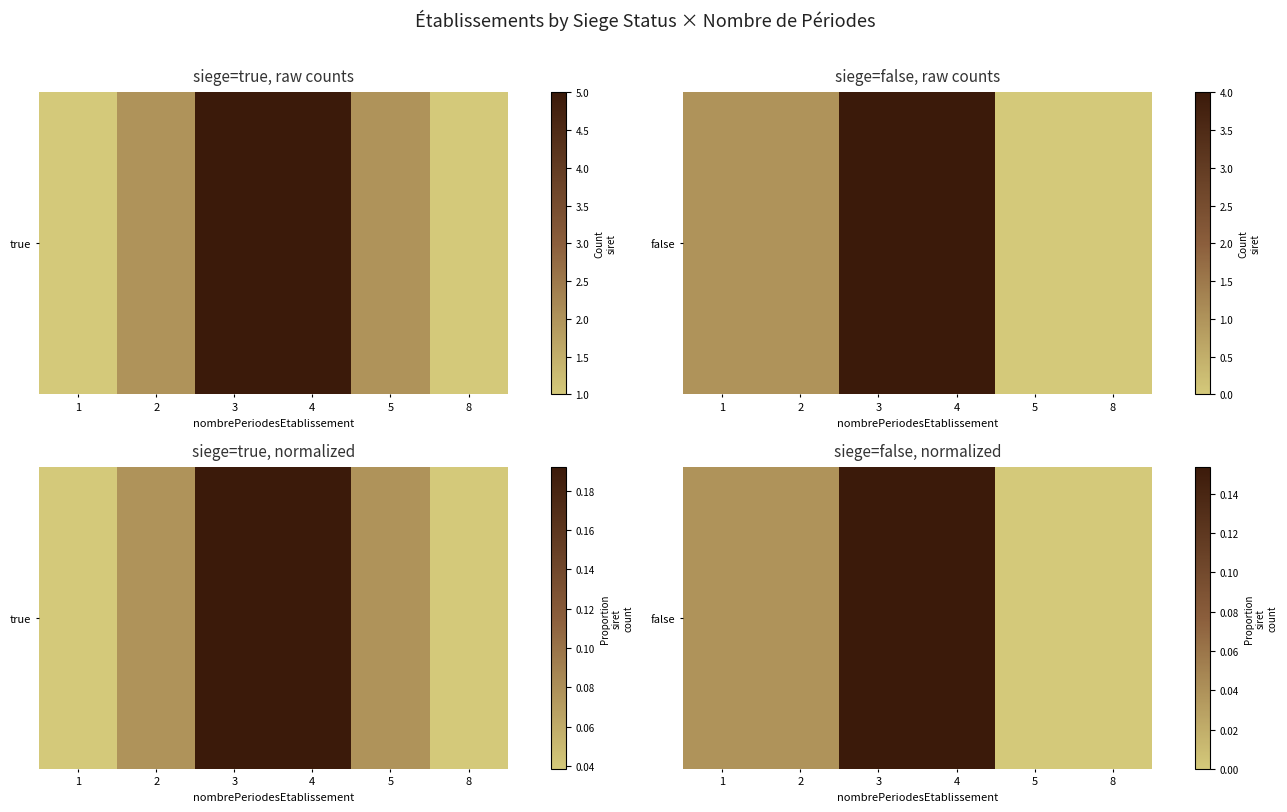

What is the difference between the maximum and minimum values?

0.2